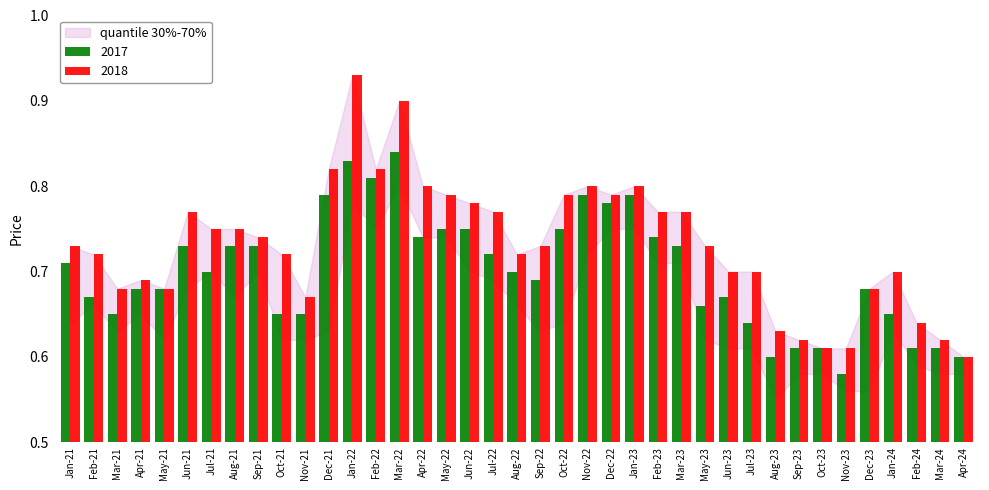

At how many categories does at least one series exceed 0?

39